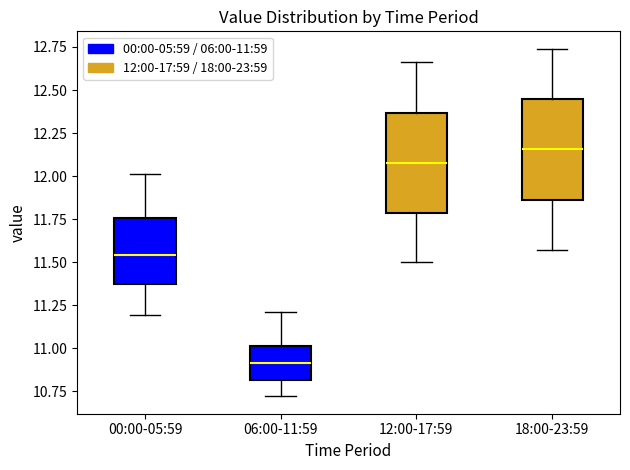

Where is the upper edge of the box for 06:00-11:59 on the y-axis? The values are not printed on the chart, so give them approximately, as read against the axis.

11.00